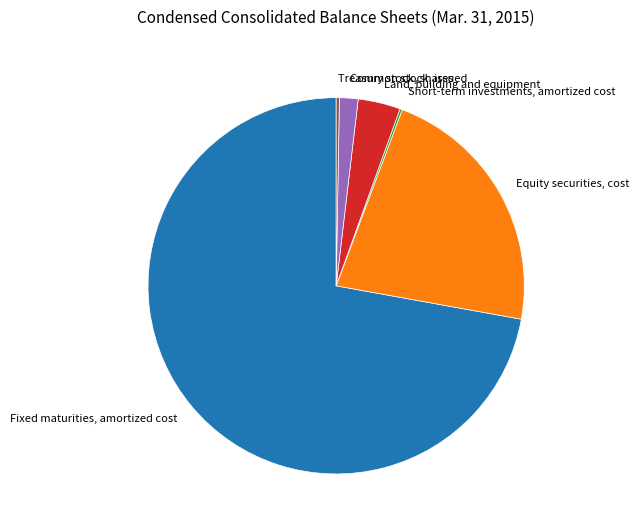

Which slice represents more than half of the pie?

Fixed maturities, amortized cost